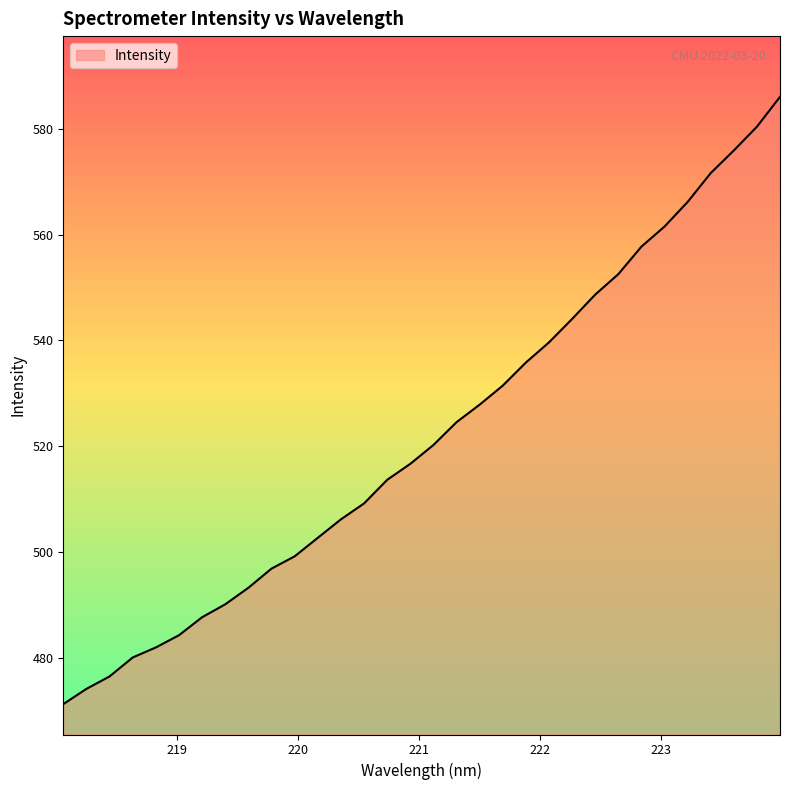

What is the difference between the maximum and minimum values?

114.8